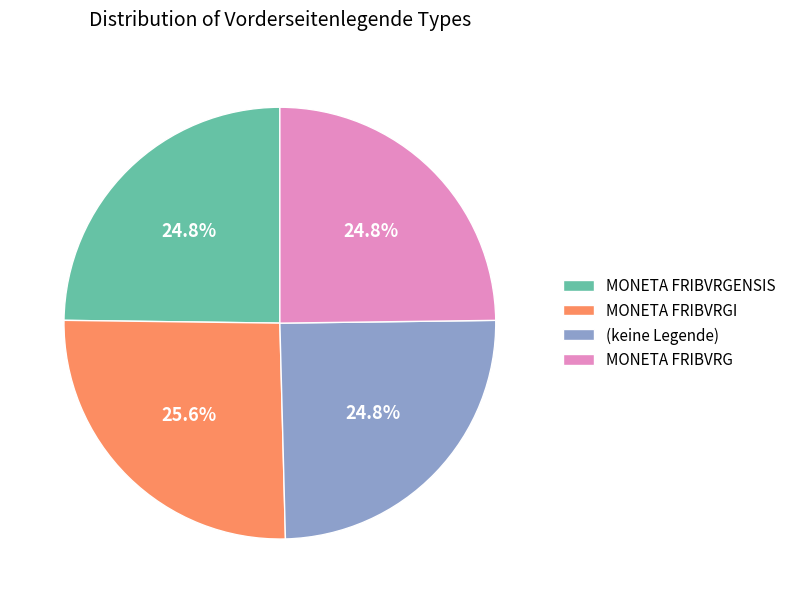

Is there any slice that represents more than half of the pie?

No